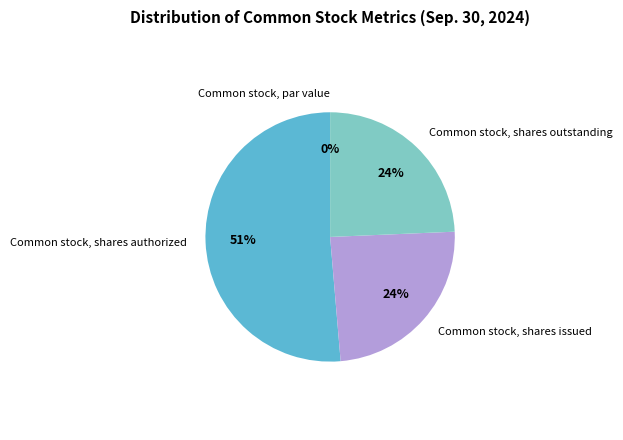

Which has a higher value, Common stock, shares outstanding or Common stock, shares issued?

Common stock, shares outstanding